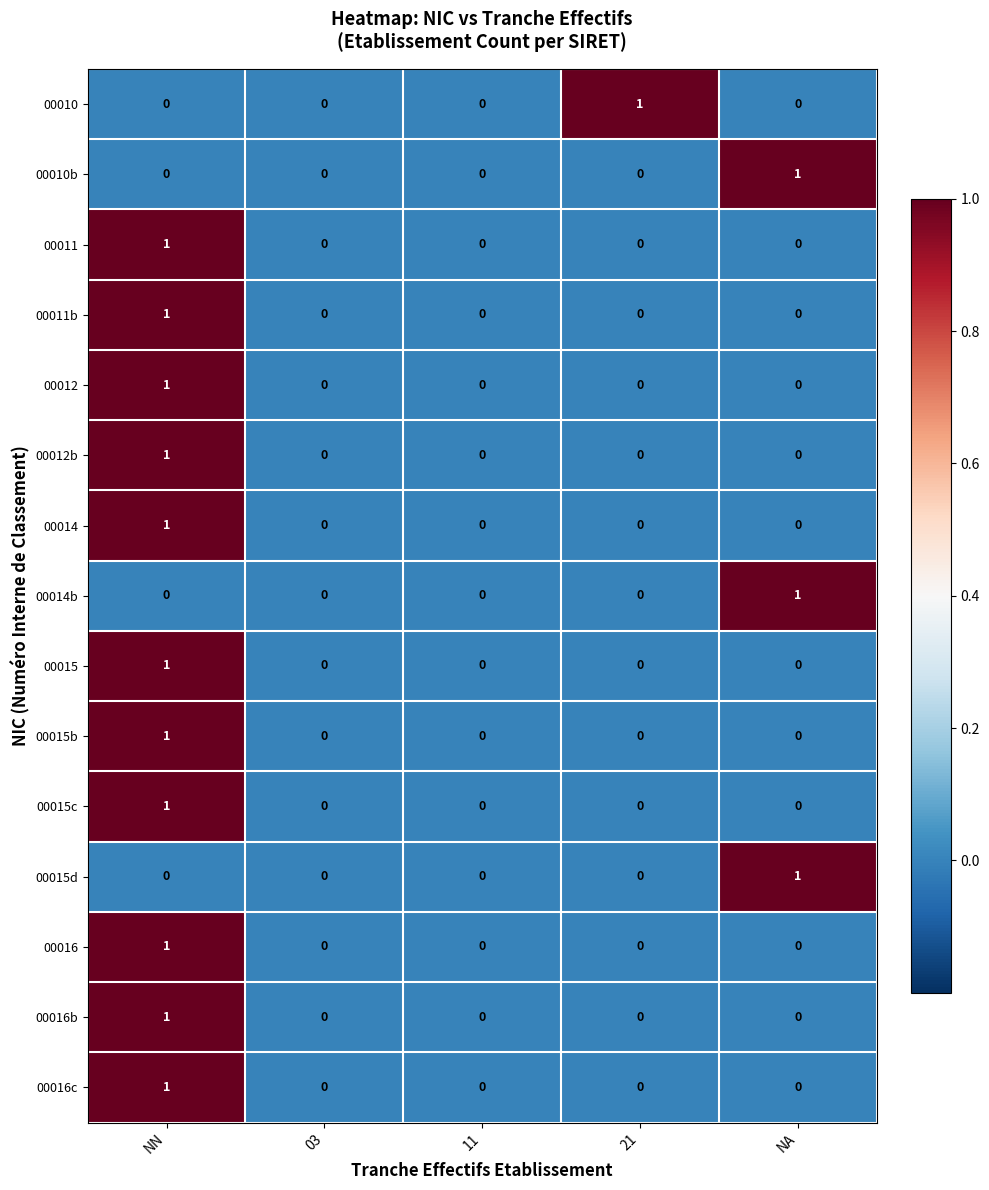

Which series changed the most between 03 and 21?

00010